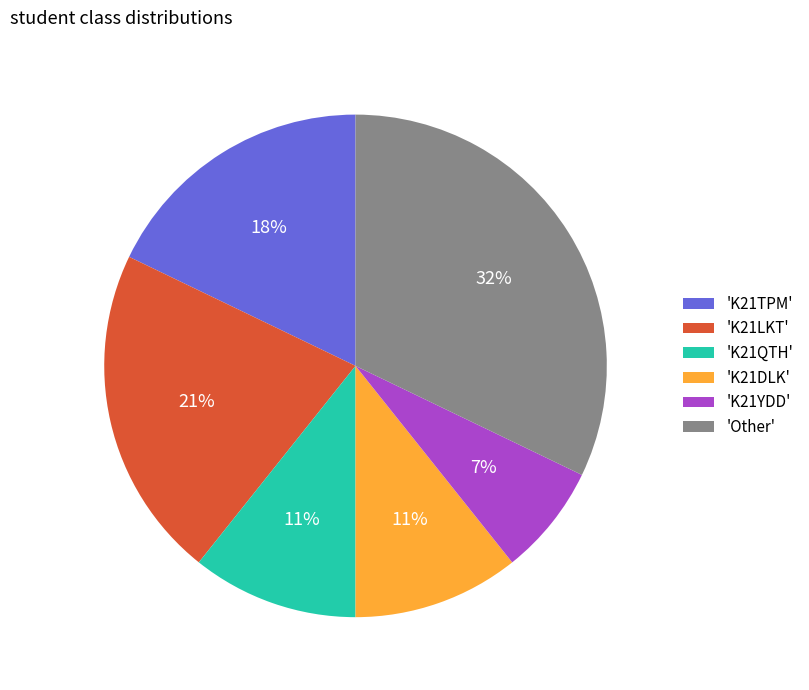

To the nearest percent, what is the difference between the 'K21YDD' and 'K21TPM' slice percentages?

11%